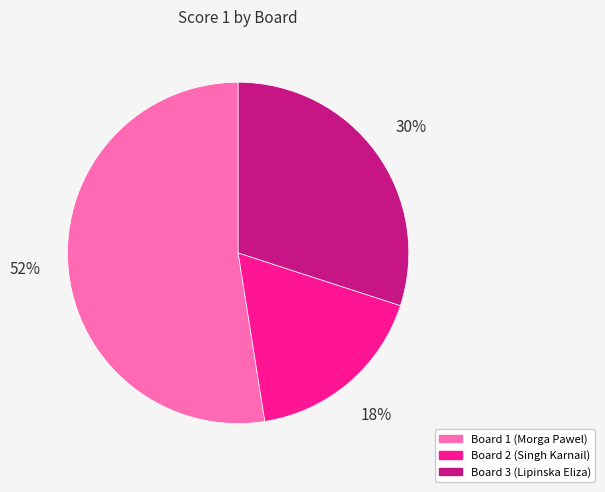

To the nearest percent, what is the average slice percentage?

33%